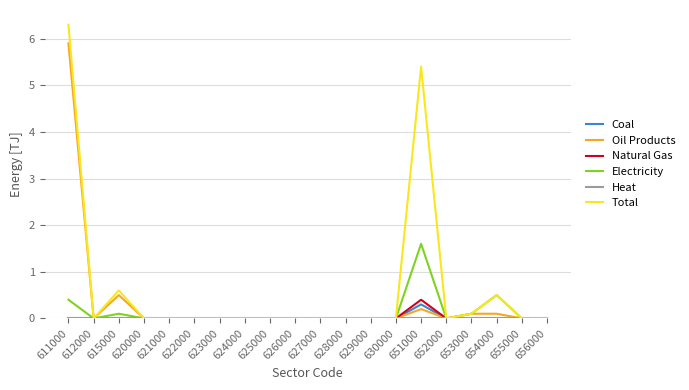

True or false: Oil Products has a value of 2.8 at 622000.

False